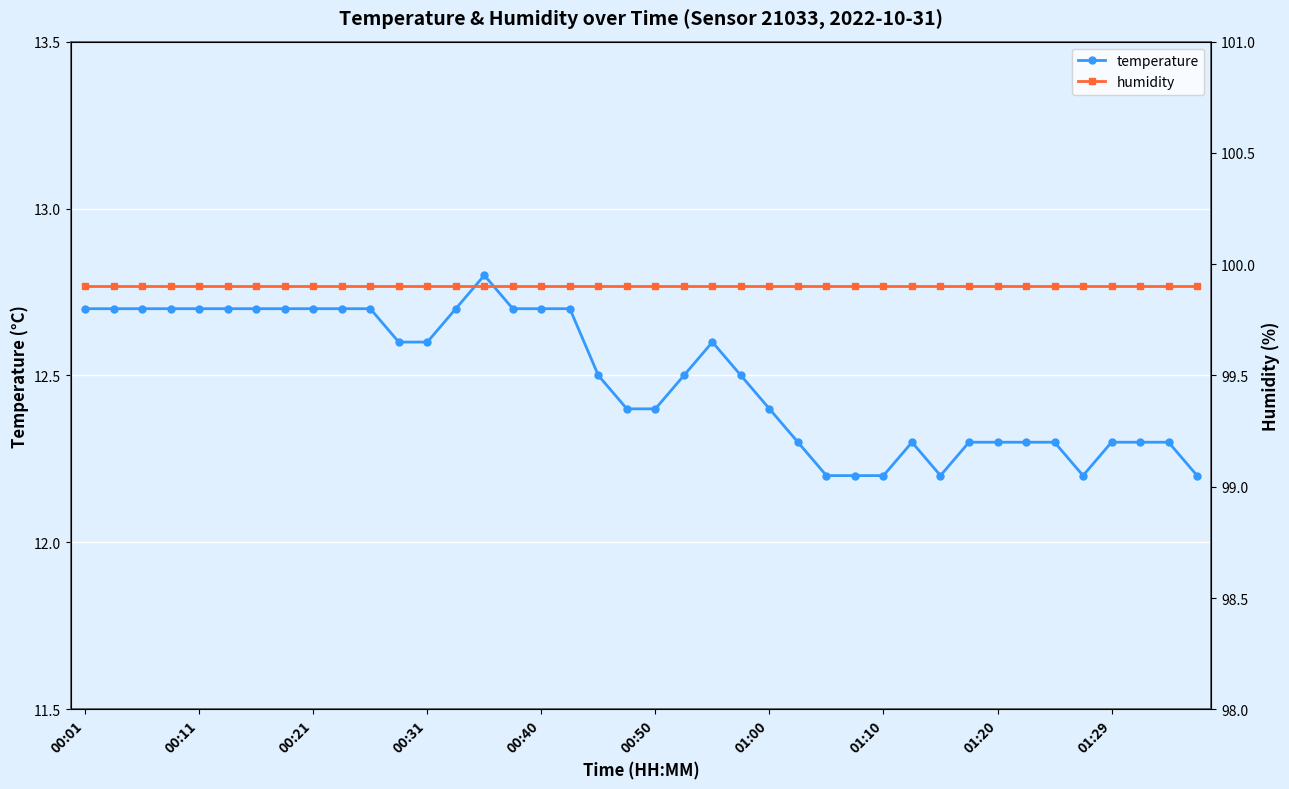

What is the value of the temperature point at the 29th from the left?

12.2